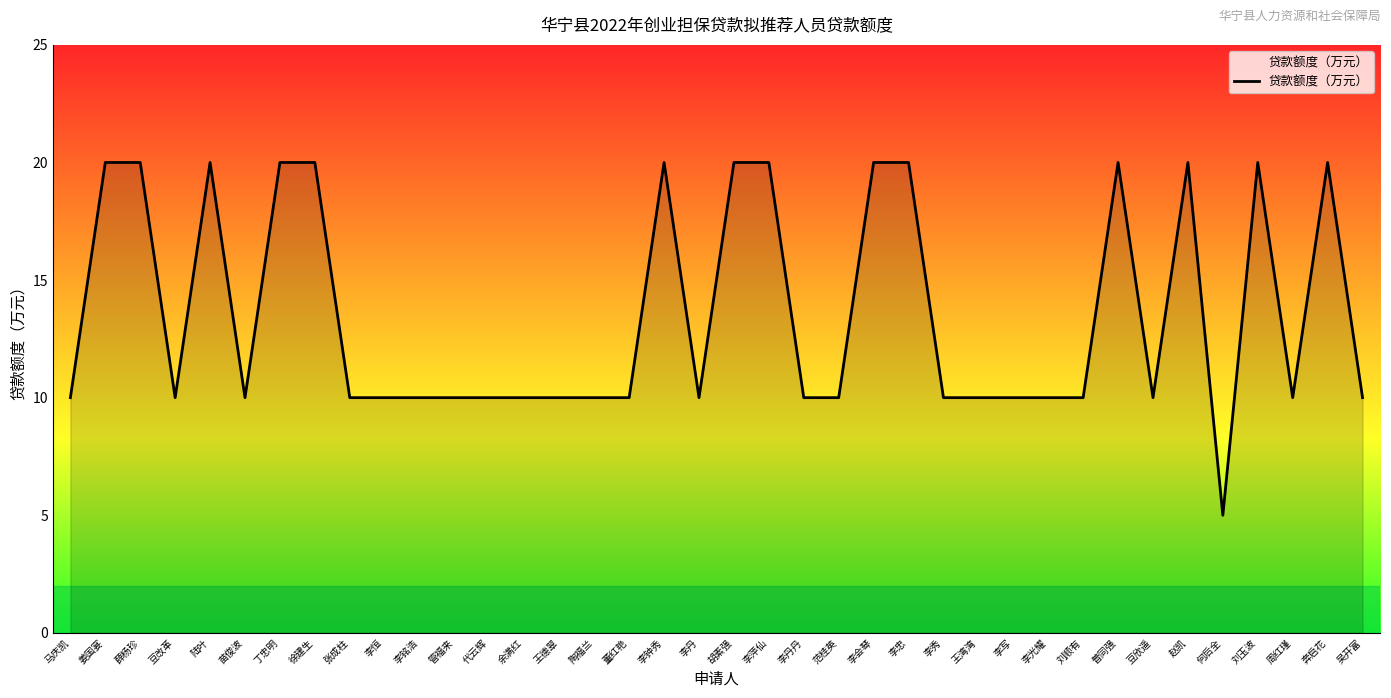

What is the difference between the second highest and second lowest values?

10